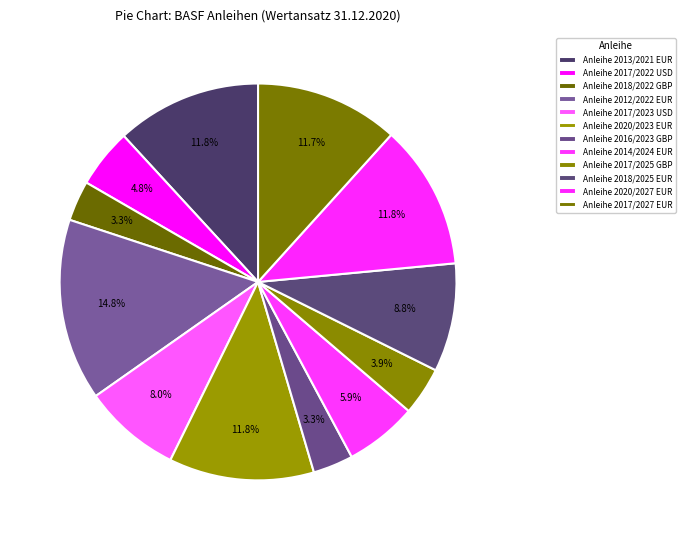

To the nearest percent, what percentage of the pie is Anleihe 2018/2025 EUR?

9%